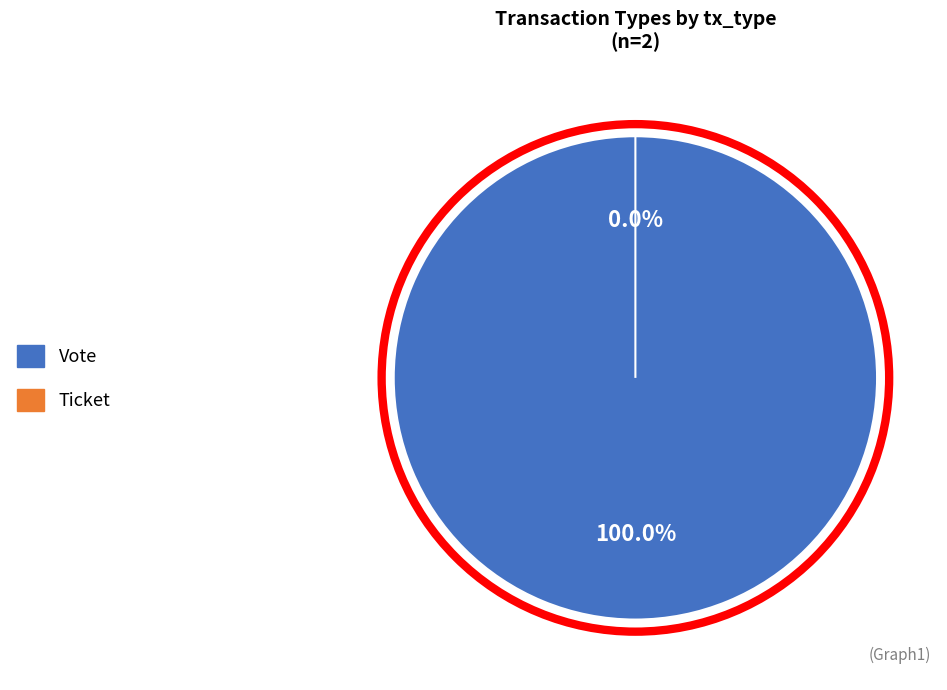

True or false: Vote accounts for 100% of the total.

True